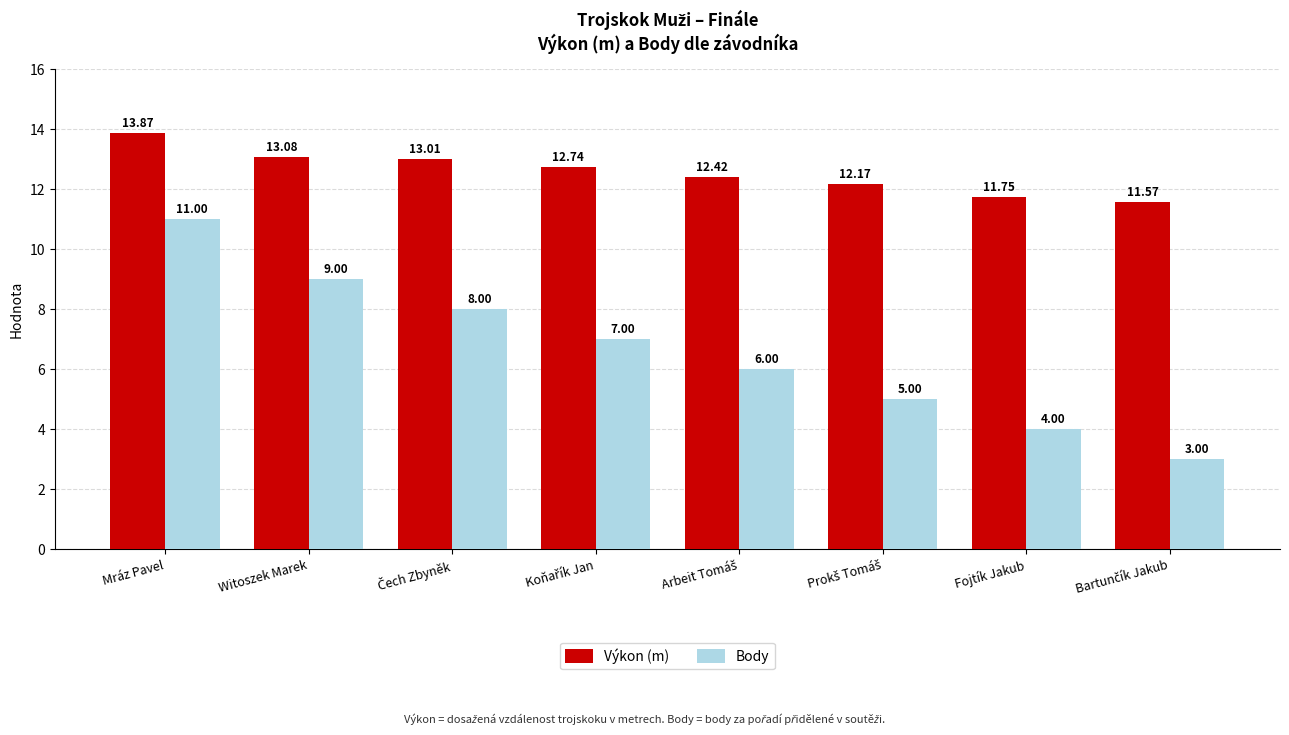

At which category does the chart reach its peak across all series?

Mráz Pavel